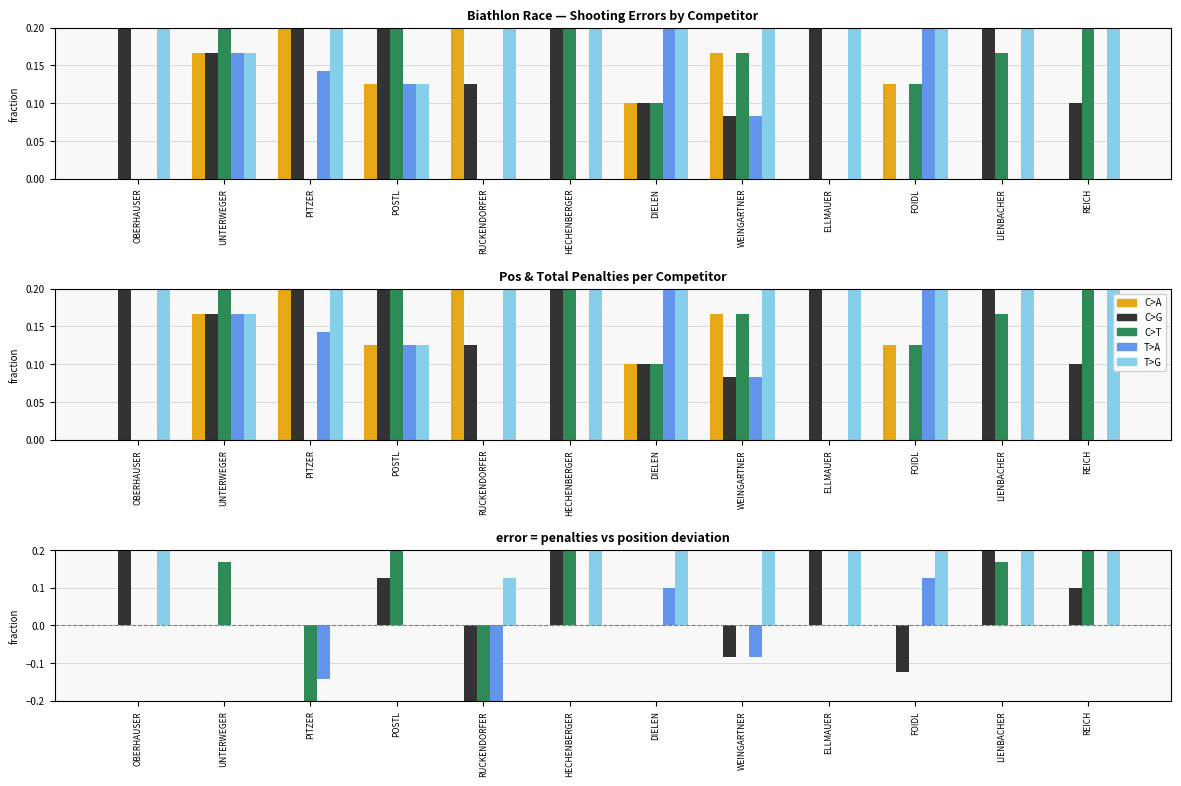

What is the value of the T>A bar at the 7th from the left?

0.1